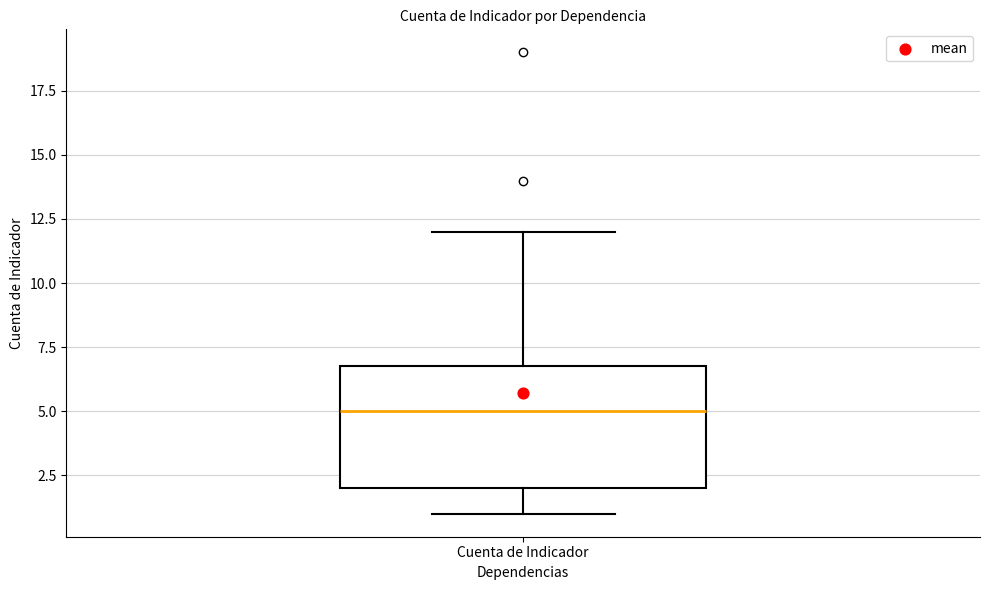

Where is the upper edge of the box for Cuenta de Indicador on the y-axis? The values are not printed on the chart, so give them approximately, as read against the axis.

7